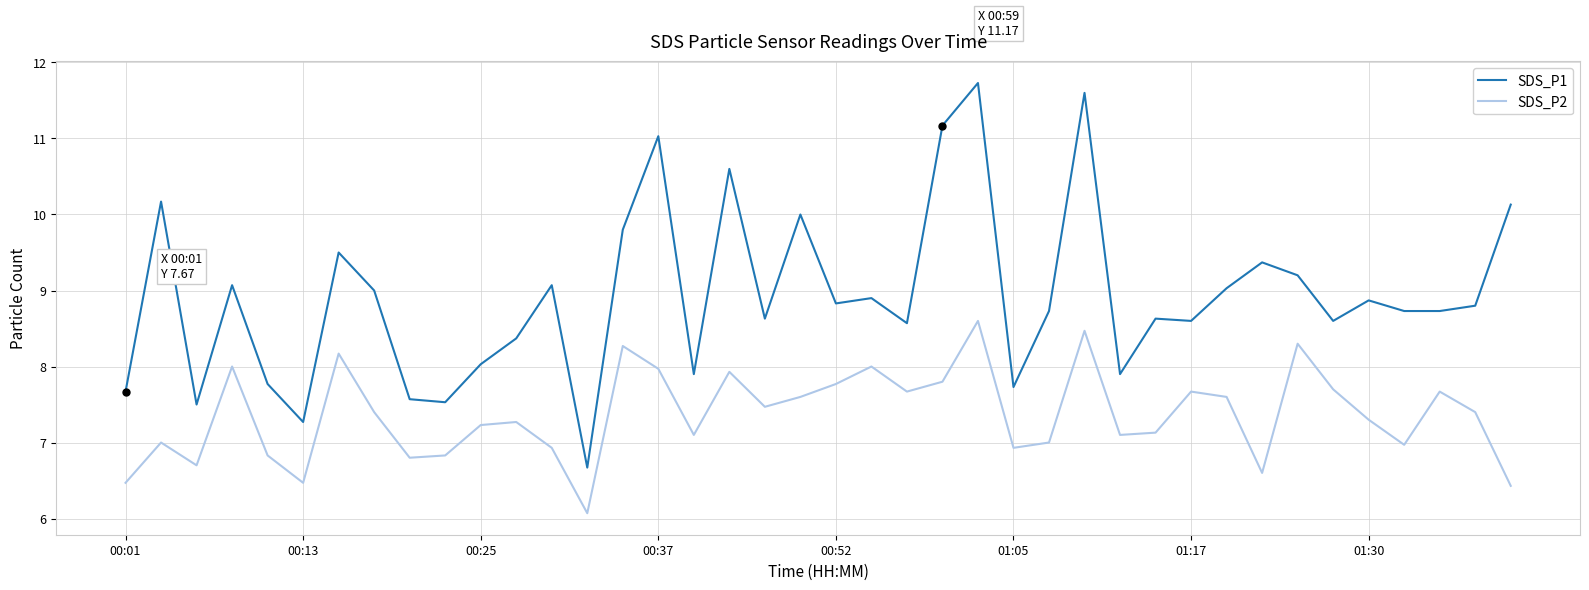

Reading left to right, what are all the values shown in this chart?

SDS_P1: 7.7	10.2	7.5	9.1	7.8	7.3	9.5	9.0	7.6	7.5	8.0	8.4	9.1	6.7	9.8	11.0	7.9	10.6	8.6	10.0	8.8	8.9	8.6	11.2	11.7	7.7	8.7	11.6	7.9	8.6	8.6	9.0	9.4	9.2	8.6	8.9	8.7	8.7	8.8	10.1
SDS_P2: 6.5	7.0	6.7	8.0	6.8	6.5	8.2	7.4	6.8	6.8	7.2	7.3	6.9	6.1	8.3	8.0	7.1	7.9	7.5	7.6	7.8	8.0	7.7	7.8	8.6	6.9	7.0	8.5	7.1	7.1	7.7	7.6	6.6	8.3	7.7	7.3	7.0	7.7	7.4	6.4